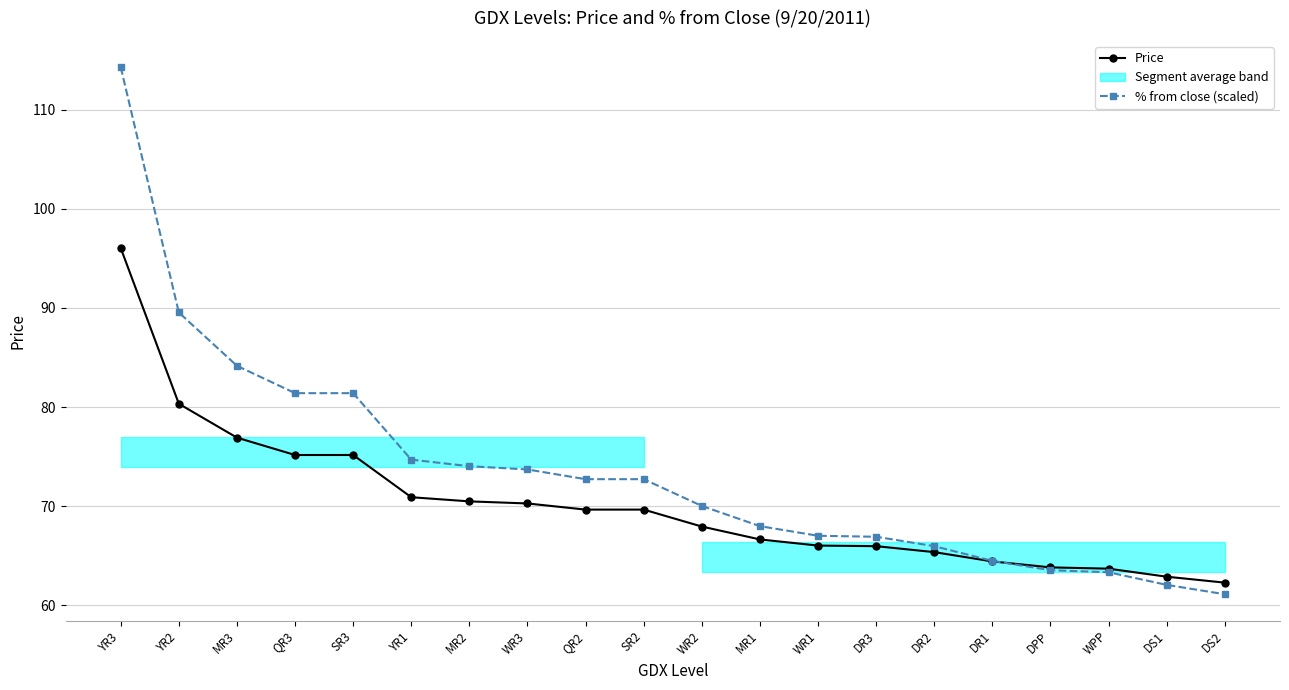

Reading left to right, what are all the values shown in this chart?

Price: 96.0	80.3	76.9	75.2	75.2	70.9	70.5	70.3	69.7	69.7	67.9	66.6	66.0	66.0	65.4	64.4	63.8	63.7	62.9	62.3
% from close (scaled): 114.3	89.5	84.2	81.4	81.4	74.7	74.0	73.7	72.7	72.7	70.0	68.0	67.0	66.9	66.0	64.5	63.5	63.3	62.1	61.1